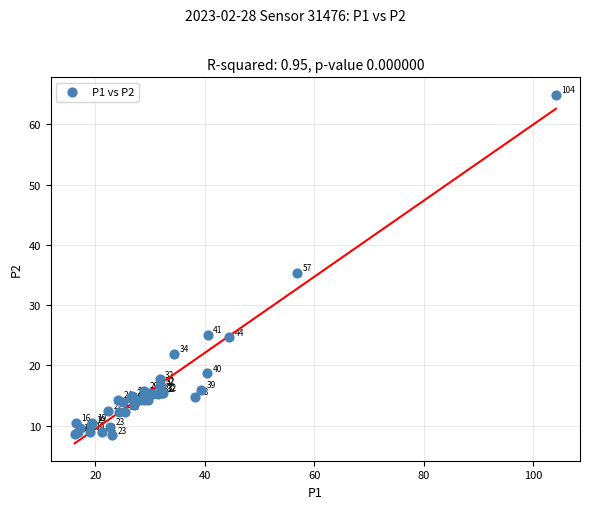

What Y value in the scatter plot is closest to 36?

35.4